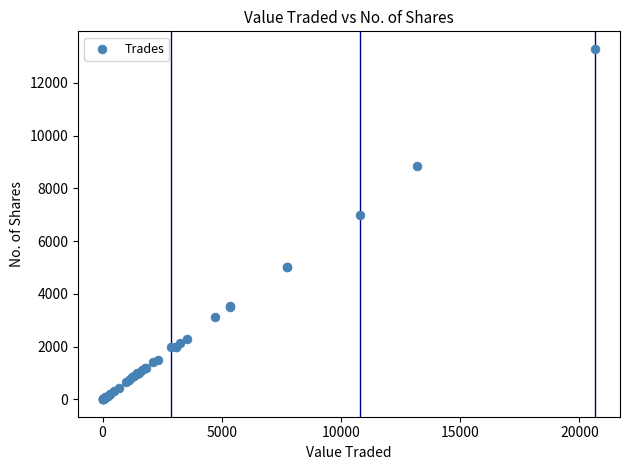

What Y value in the scatter plot is closest to 6647?

7000